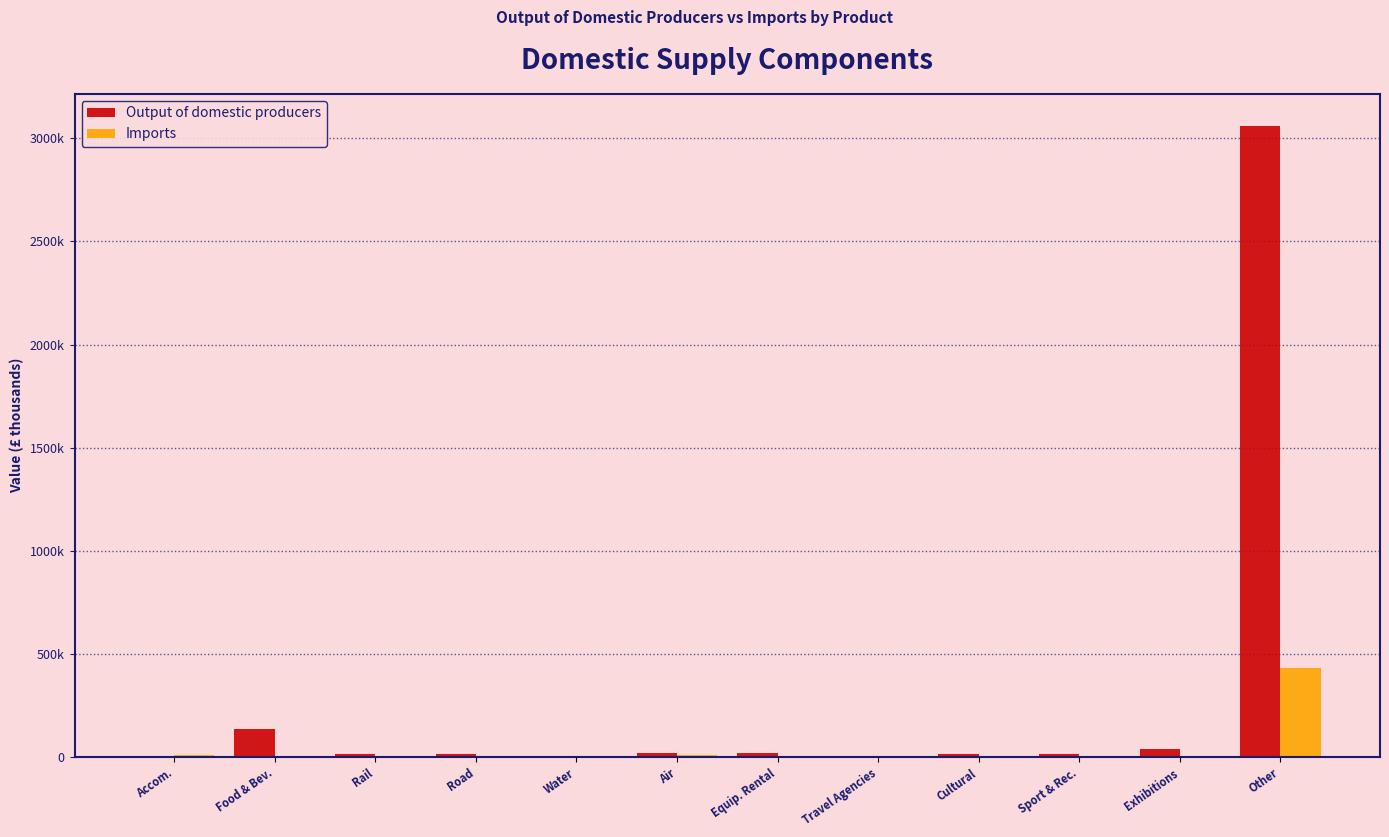

What are all the series names shown in the legend?

Output of domestic producers, Imports